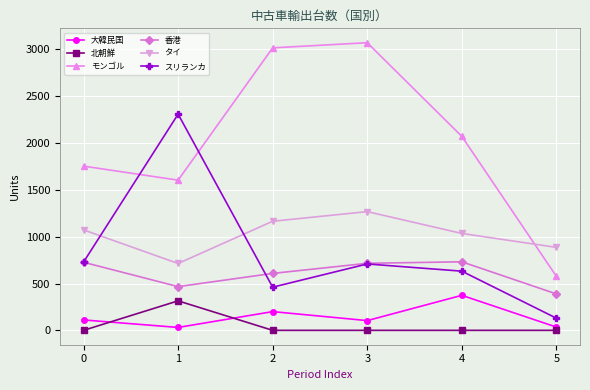

The value of スリランカ at 0 is 1166. True or false?

False